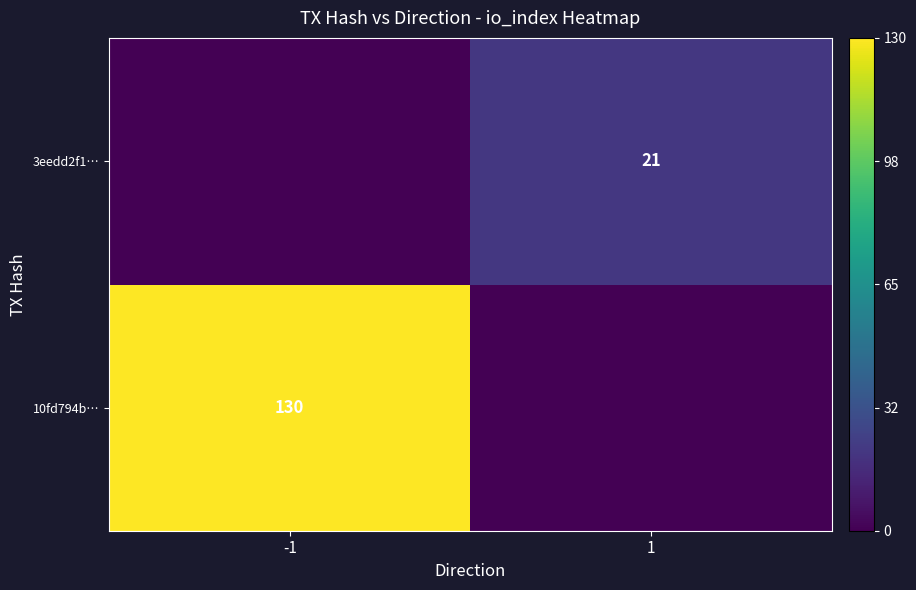

Is it true that 10fd794b… equals 58 at -1?

False